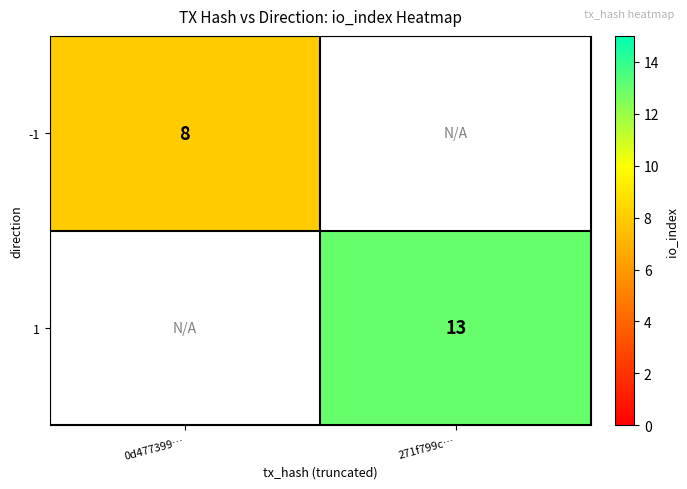

The value of -1 at 0d477399… is 5. True or false?

False